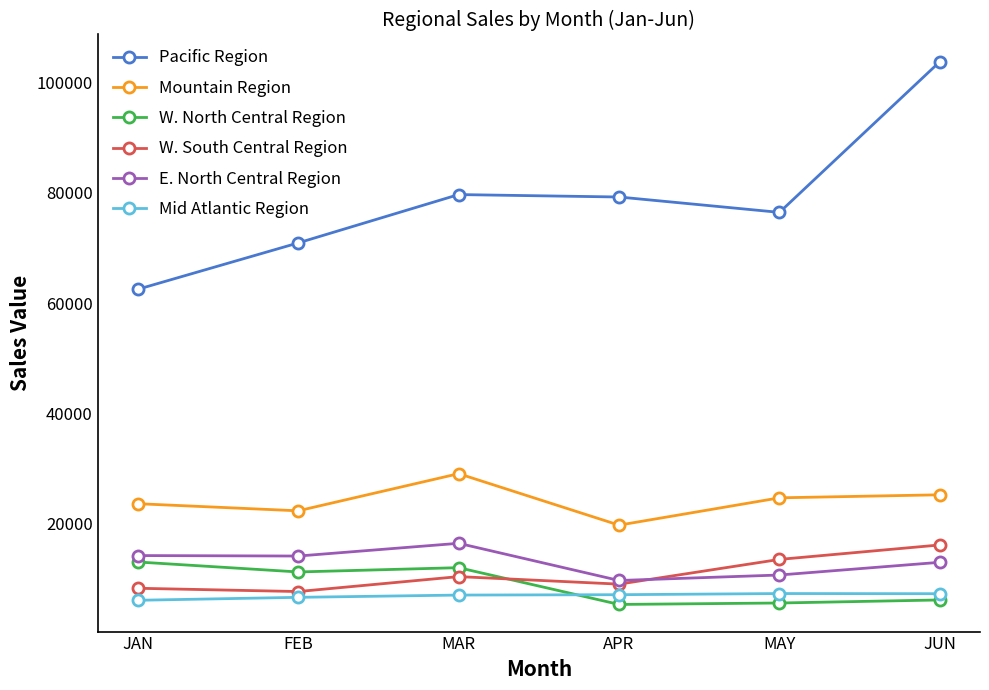

True or false: Mid Atlantic Region and Mountain Region intersect in this chart.

False